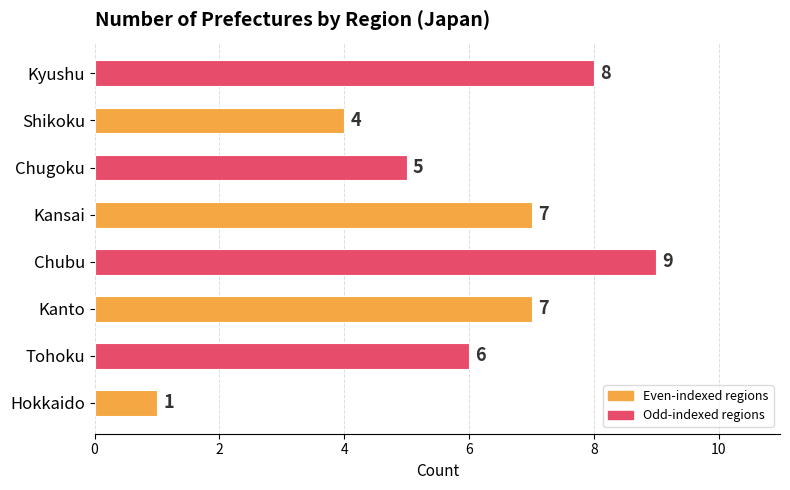

How many values are between 5 and 8?

5